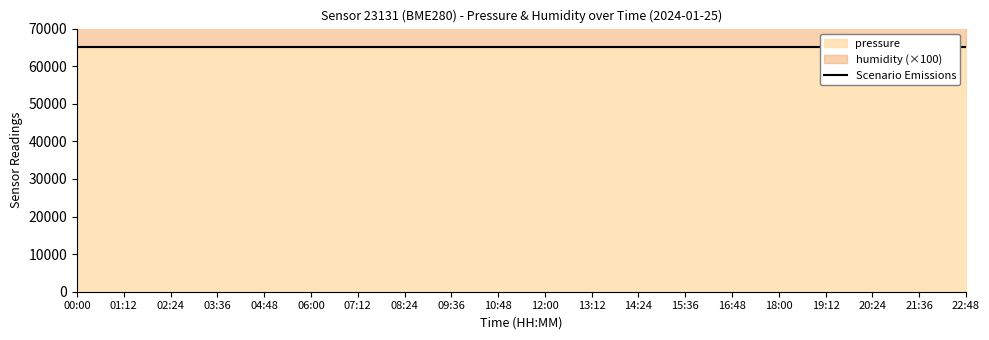

What is the maximum value shown in the chart?

65189.4